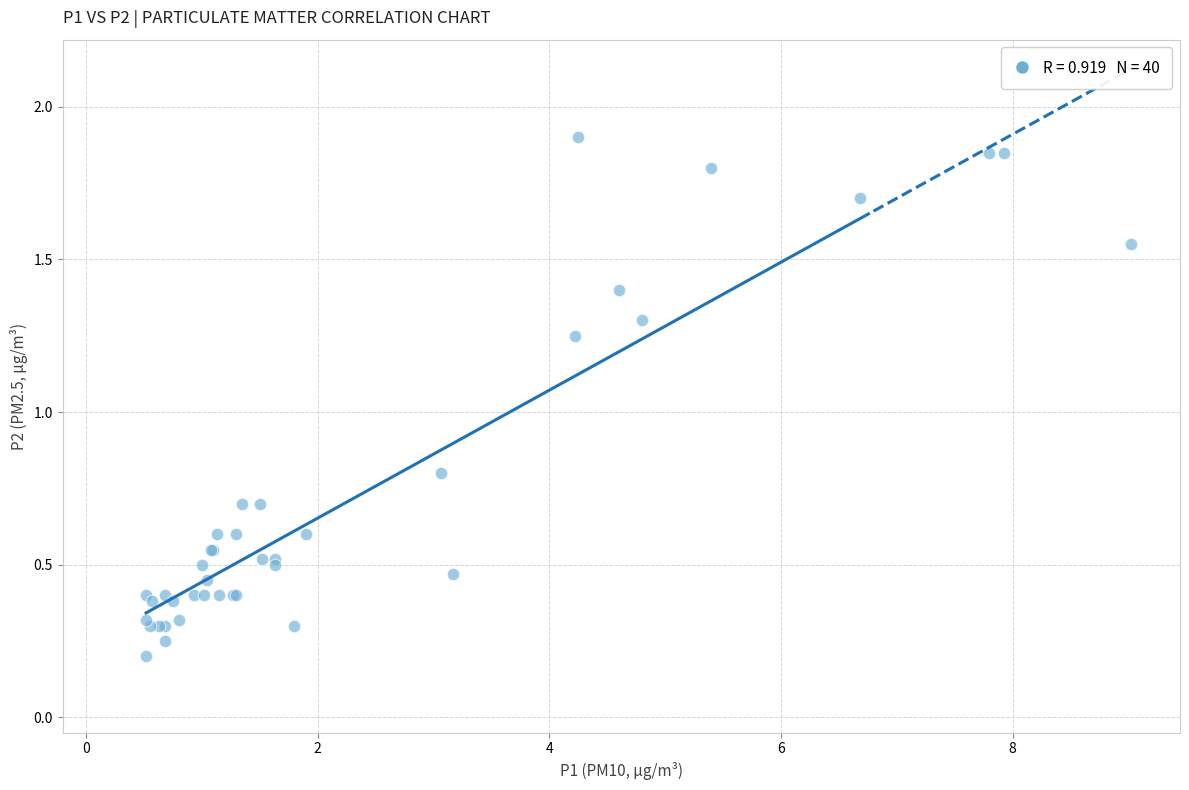

What Y value in the scatter plot is closest to 1?

0.8